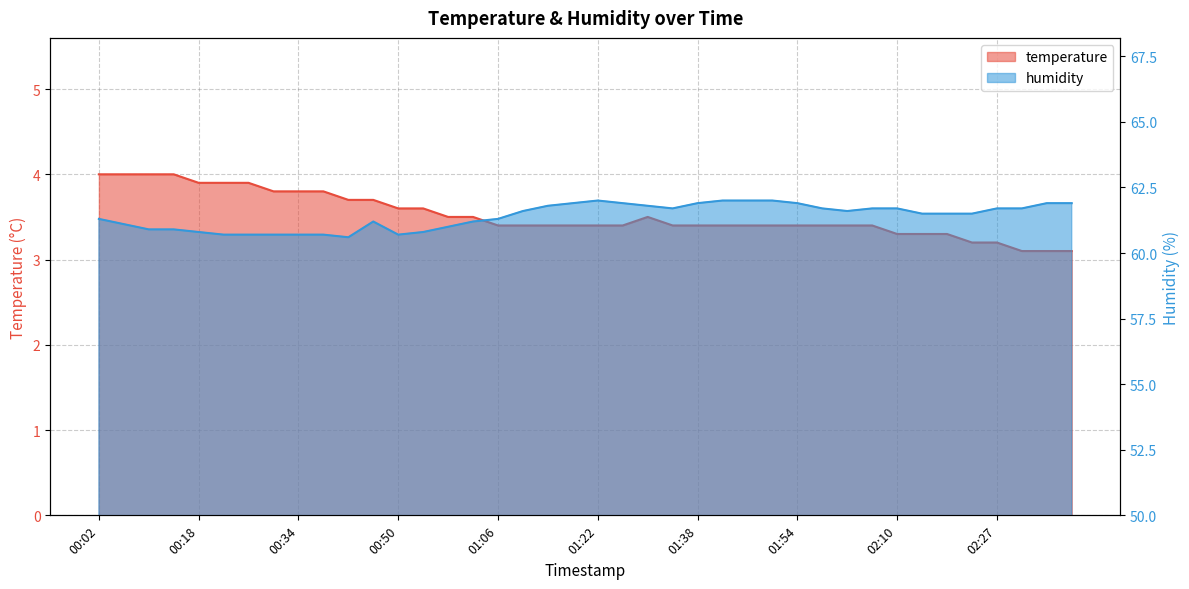

Reading left to right, transcribe all the data shown in this chart.

temperature: 00:02=4.0	00:06=4.0	00:10=4.0	00:14=4.0	00:18=3.9	00:22=3.9	00:26=3.9	00:30=3.8	00:34=3.8	00:38=3.8	00:42=3.7	00:46=3.7	00:50=3.6	00:54=3.6	00:58=3.5	01:02=3.5	01:06=3.4	01:10=3.4	01:14=3.4	01:18=3.4	01:22=3.4	01:26=3.4	01:30=3.5	01:34=3.4	01:38=3.4	01:42=3.4	01:46=3.4	01:50=3.4	01:54=3.4	01:58=3.4	02:02=3.4	02:06=3.4	02:10=3.3	02:14=3.3	02:18=3.3	02:22=3.2	02:27=3.2	02:31=3.1	02:35=3.1	02:39=3.1
humidity: 00:02=61.3	00:06=61.1	00:10=60.9	00:14=60.9	00:18=60.8	00:22=60.7	00:26=60.7	00:30=60.7	00:34=60.7	00:38=60.7	00:42=60.6	00:46=61.2	00:50=60.7	00:54=60.8	00:58=61.0	01:02=61.2	01:06=61.3	01:10=61.6	01:14=61.8	01:18=61.9	01:22=62.0	01:26=61.9	01:30=61.8	01:34=61.7	01:38=61.9	01:42=62.0	01:46=62.0	01:50=62.0	01:54=61.9	01:58=61.7	02:02=61.6	02:06=61.7	02:10=61.7	02:14=61.5	02:18=61.5	02:22=61.5	02:27=61.7	02:31=61.7	02:35=61.9	02:39=61.9